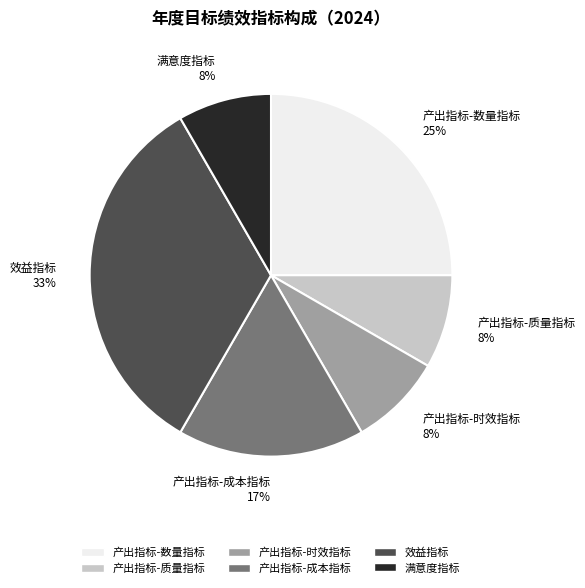

Does 产出指标-时效指标 represent more than half of the total?

No